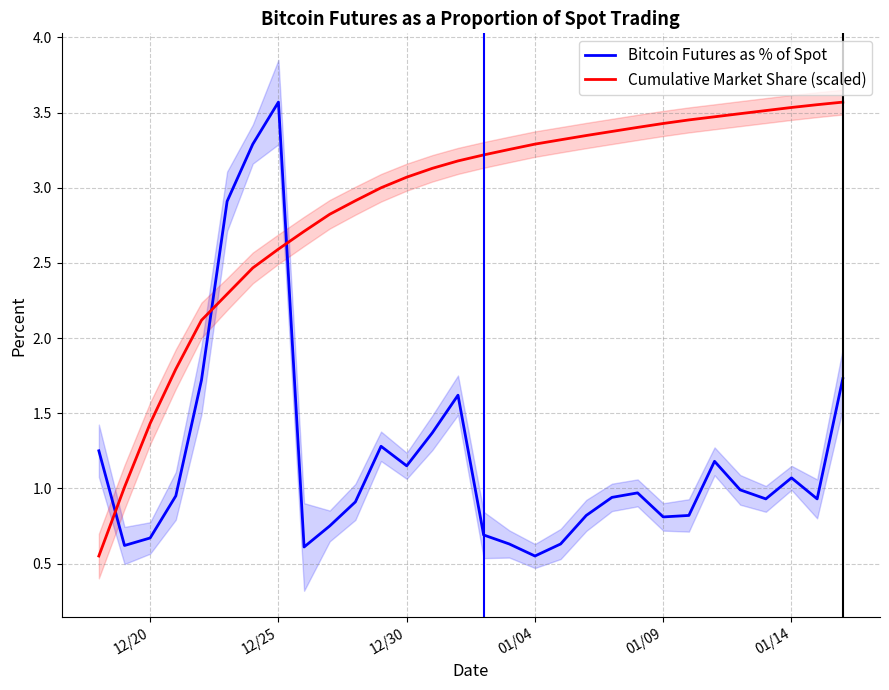

What is the sum of all Bitcoin Futures as % of Spot values?

36.4